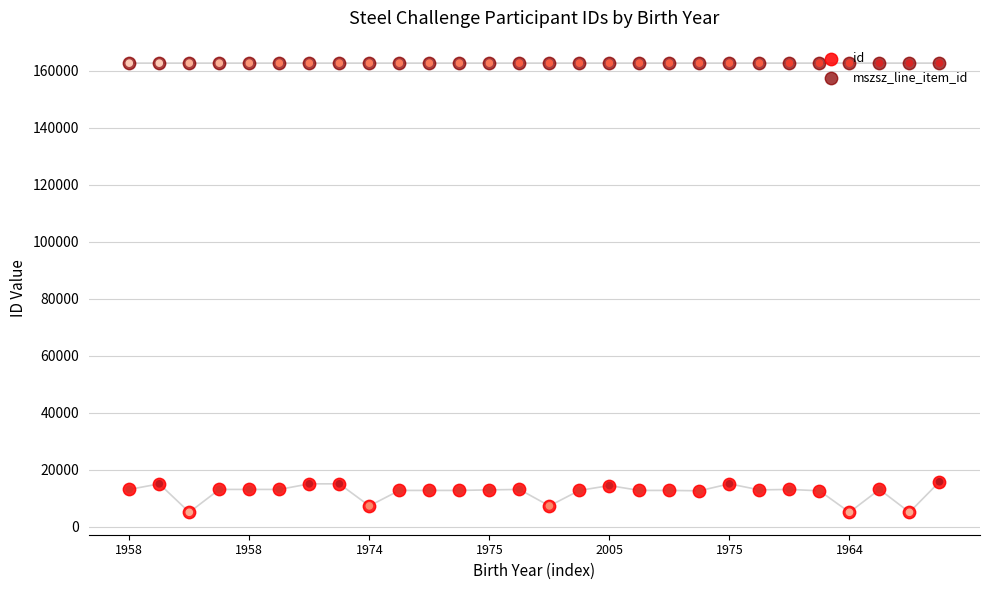

What is the total value across all series at 7?

177785